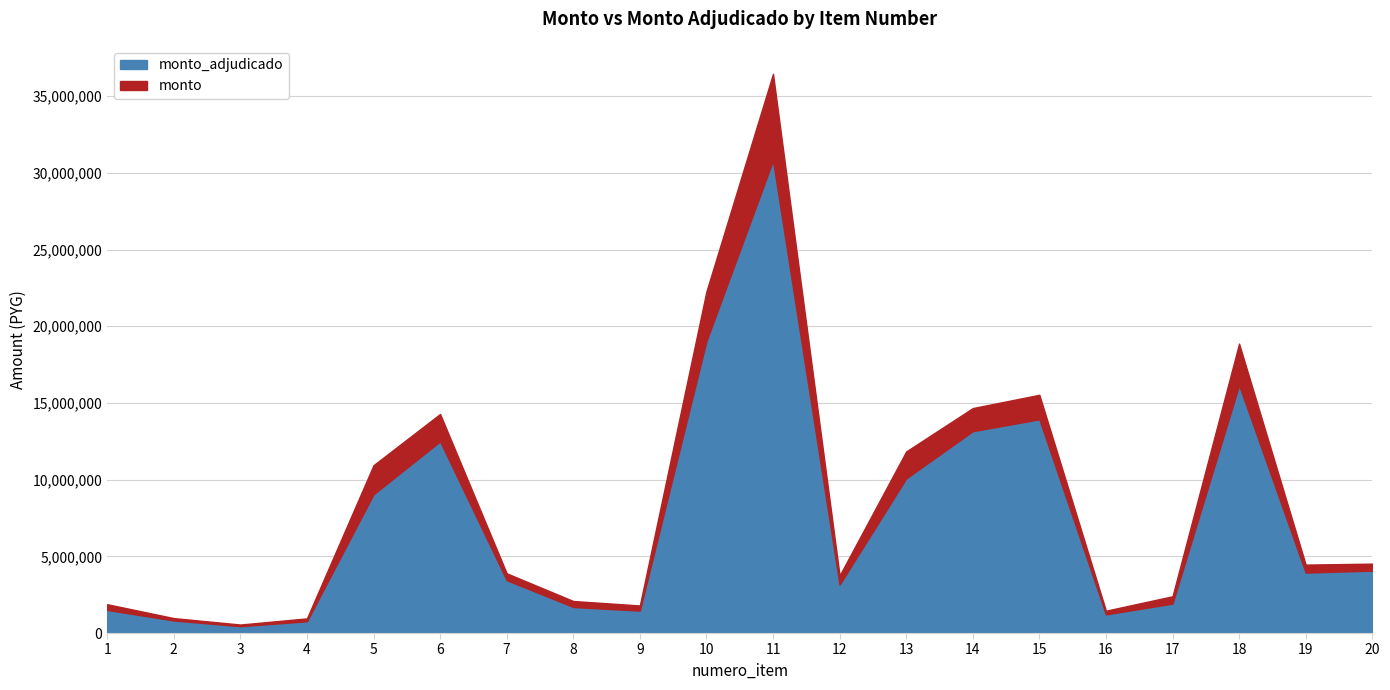

Reading left to right, list all the values displayed in this chart.

monto_adjudicado: 1=1505618	2=817254	3=445909	4=766054	5=9046047	6=12498565	7=3446806	8=1697568	9=1460839	10=19029467	11=30805752	12=3156032	13=10081008	14=13158836	15=13936000	16=1213900	17=1920000	18=16155000	19=3939540	20=4068805
monto: 1=1879908	2=972681	3=554180	4=954984	5=10942675	6=14285370	7=3893429	8=2088192	9=1796669	10=22269276	11=36461872	12=3750076	13=11838400	14=14665643	15=15533080	16=1455948	17=2396856	18=18871191	19=4461106	20=4524216